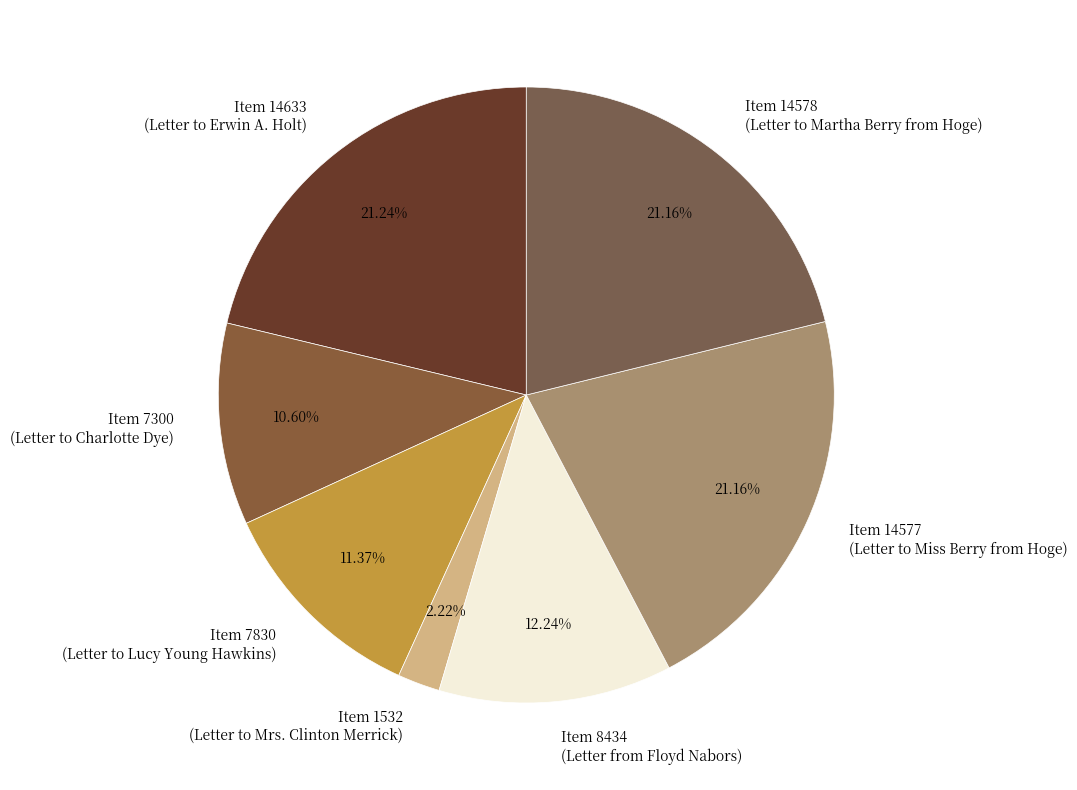

What is the ratio of the value at Item 7830 (Letter to Lucy Young Hawkins) to the value at Item 14578 (Letter to Martha Berry from Hoge)?

0.5